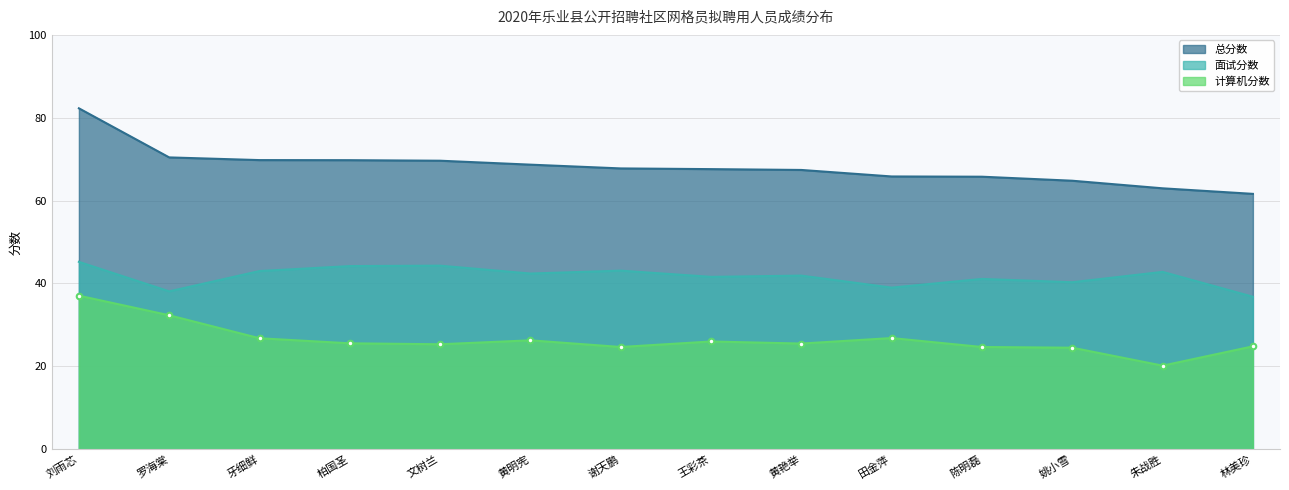

What are all the series names shown in the legend?

总分数, 面试分数, 计算机分数